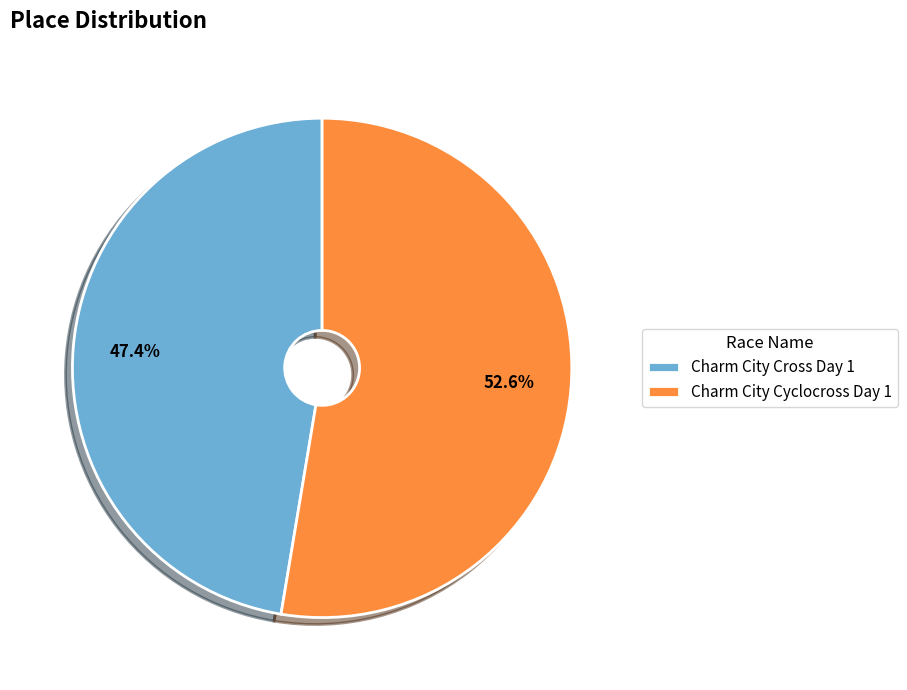

How many segments does this pie chart have?

2